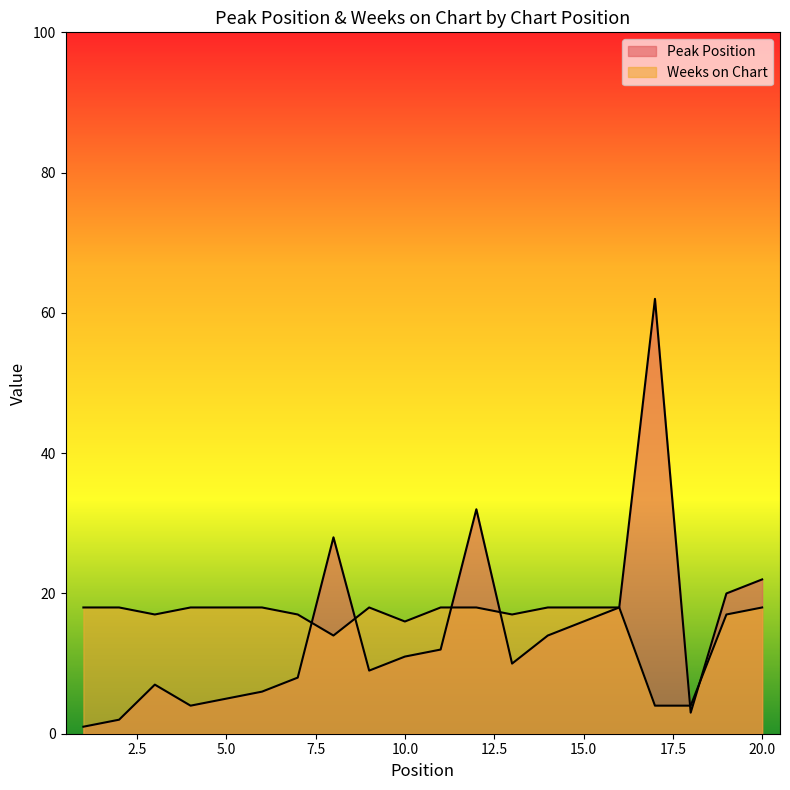

Rank the series by their maximum value, from lowest to highest.

Weeks on Chart, Peak Position